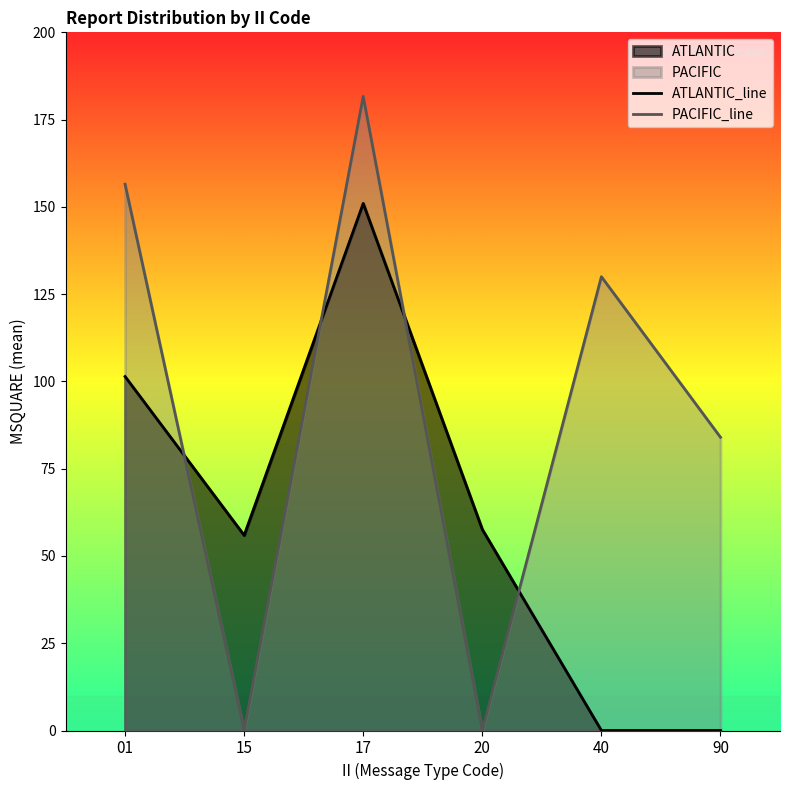

At how many categories does at least one series exceed 115?

3